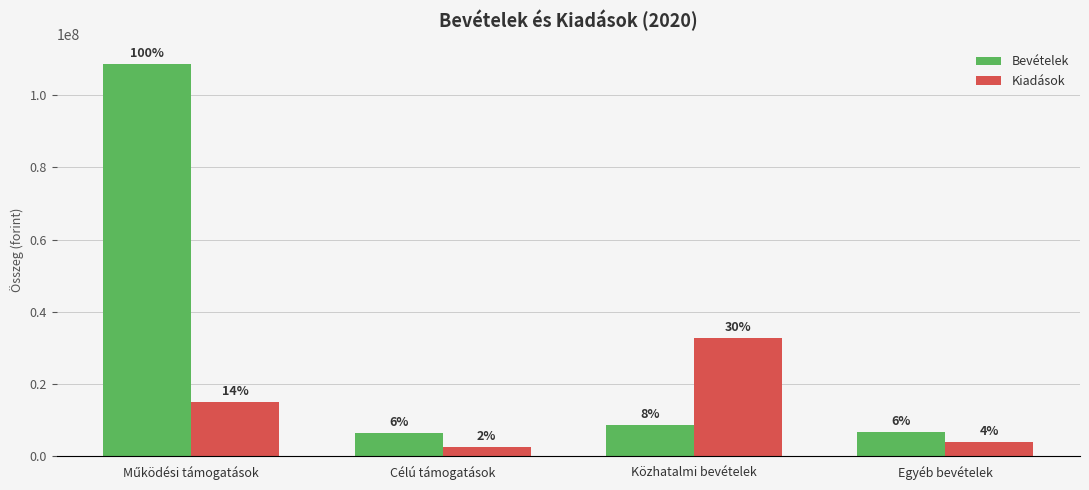

The value of Bevételek at Közhatalmi bevételek is 8670311. True or false?

True